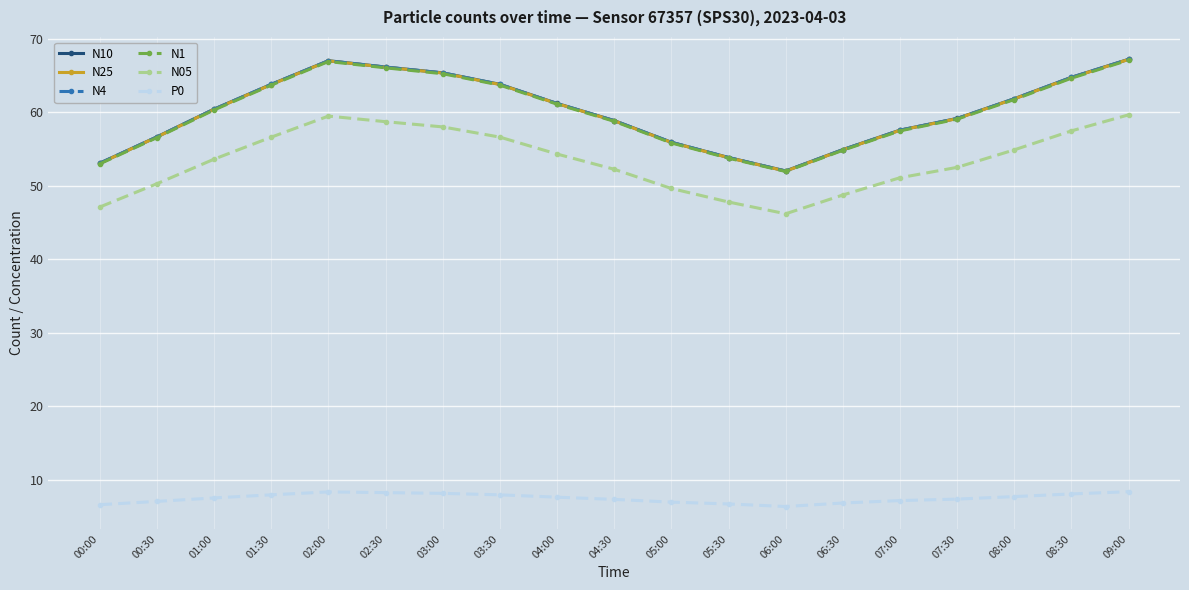

True or false: N05 and N25 cross at least once.

False